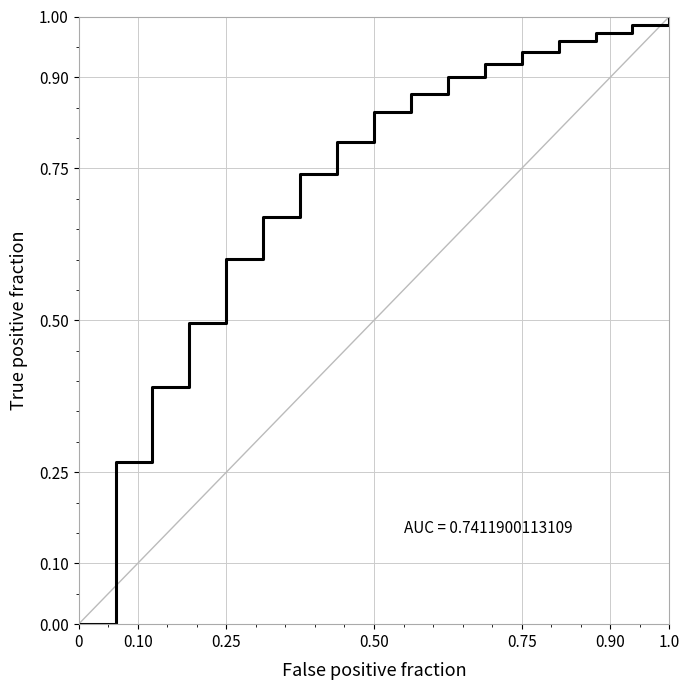

What is the value of the 7th point from the left?

0.7